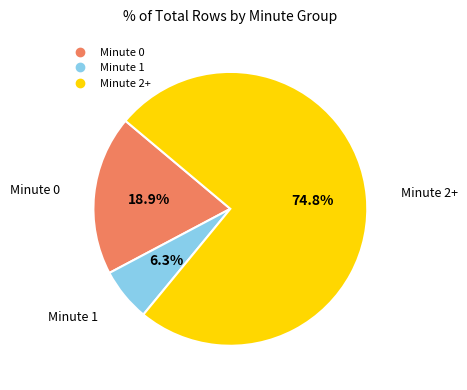

Does any single category account for the majority?

Yes